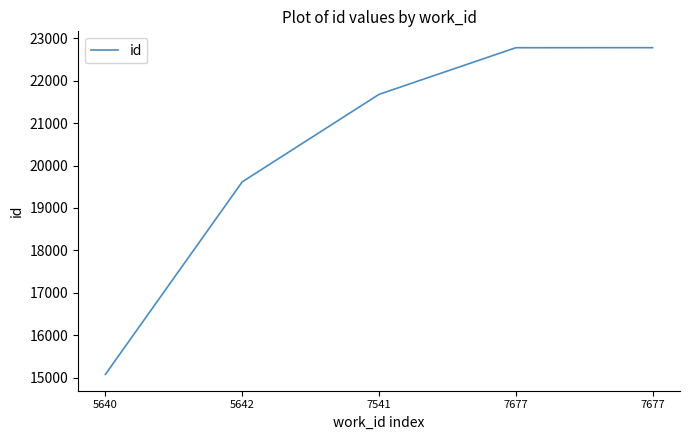

List the labels in order of value, smallest first.

5640, 5642, 7541, 7677, 7677